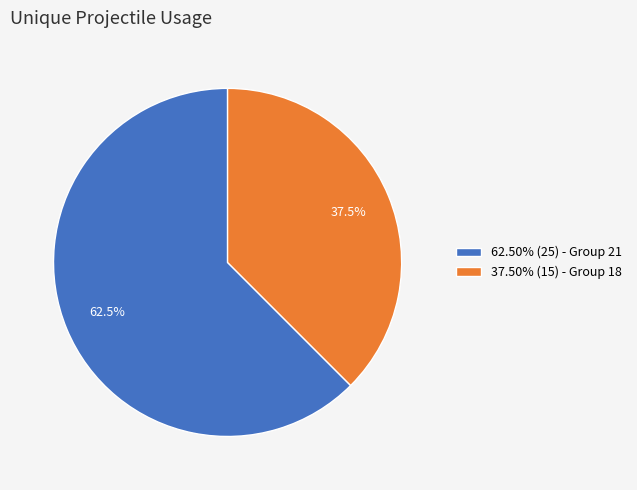

Count the number of slices in the pie.

2